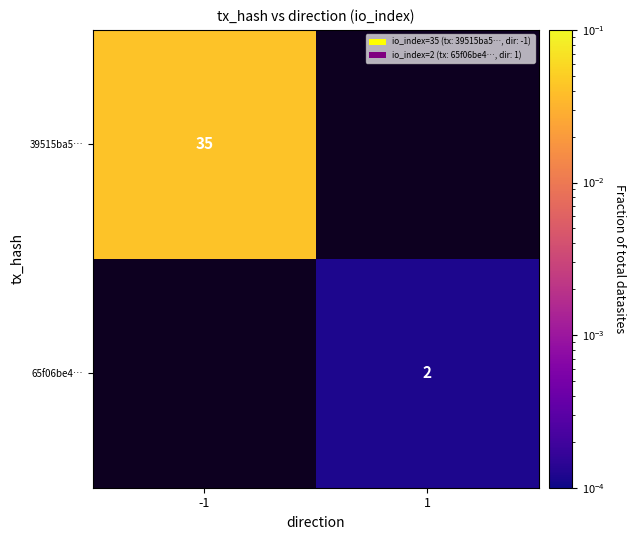

True or false: 65f06be4… has a value of 1 at 1.

False